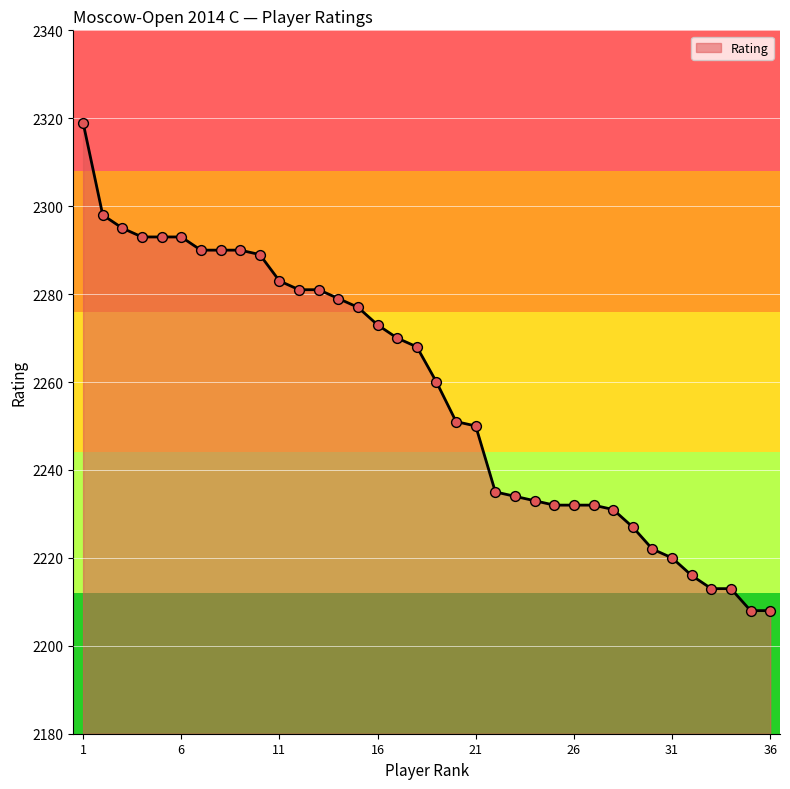

What is the difference between the maximum and minimum values?

111